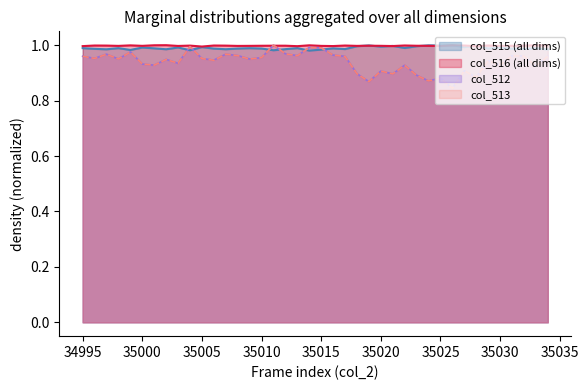

How many lines are shown in the chart?

4